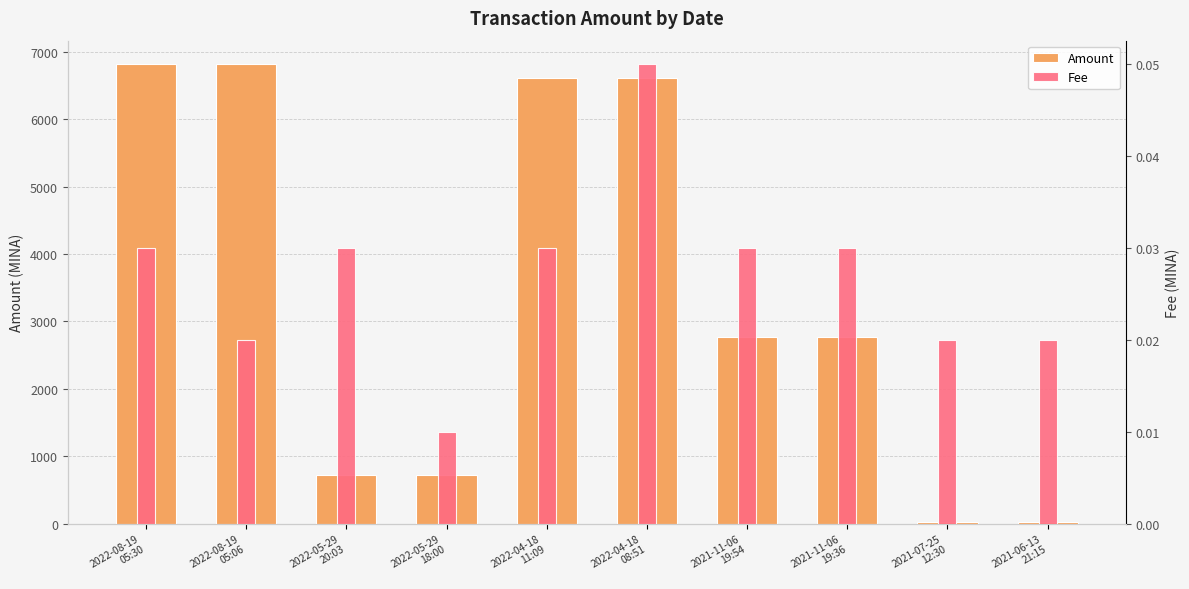

At which label does Amount reach its minimum?

2021-07-25
12:30